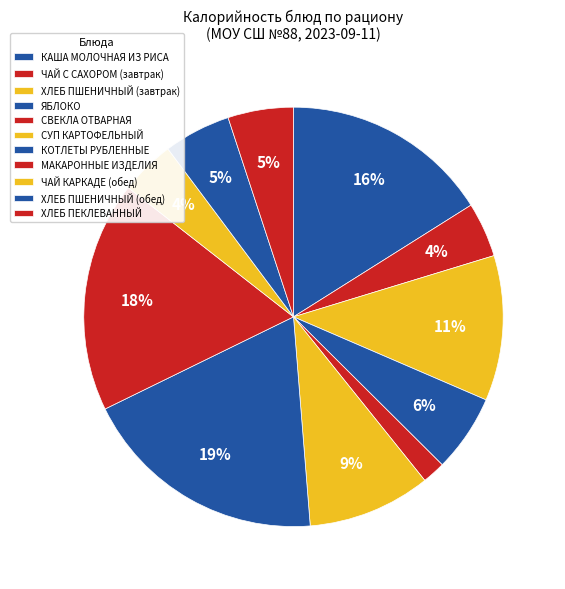

True or false: ХЛЕБ ПШЕНИЧНЫЙ (завтрак) accounts for 11% of the total.

True